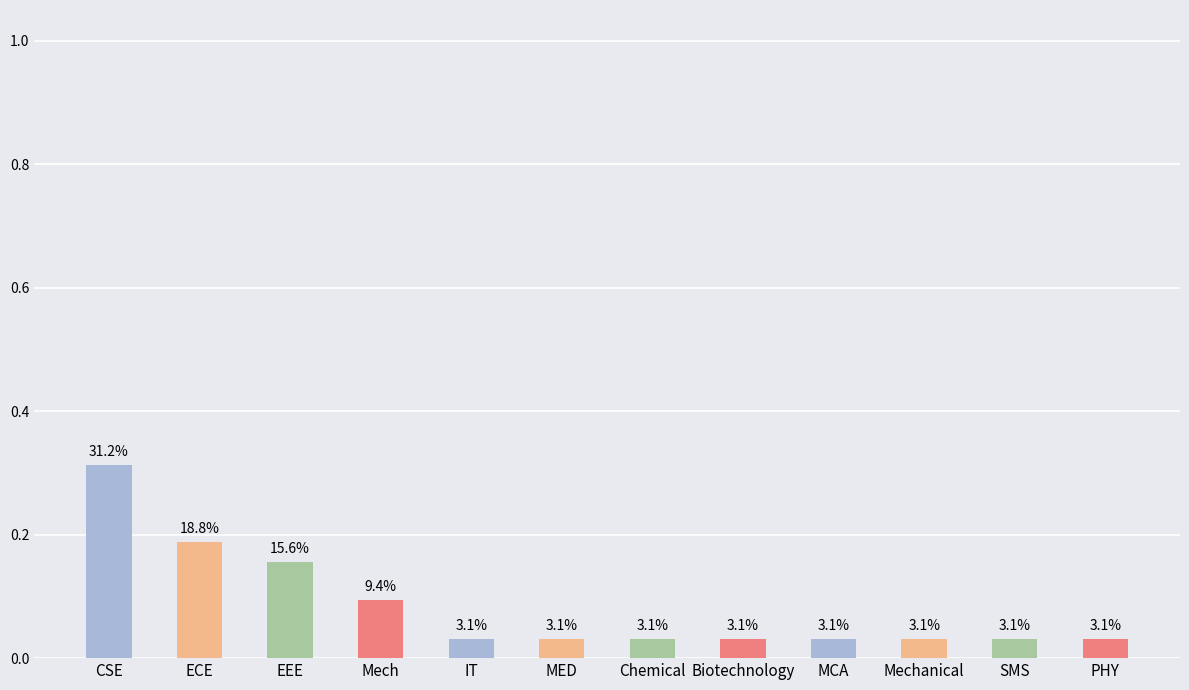

Reading left to right, list all the values displayed in this chart.

0.3	0.2	0.2	0.1	0.0	0.0	0.0	0.0	0.0	0.0	0.0	0.0